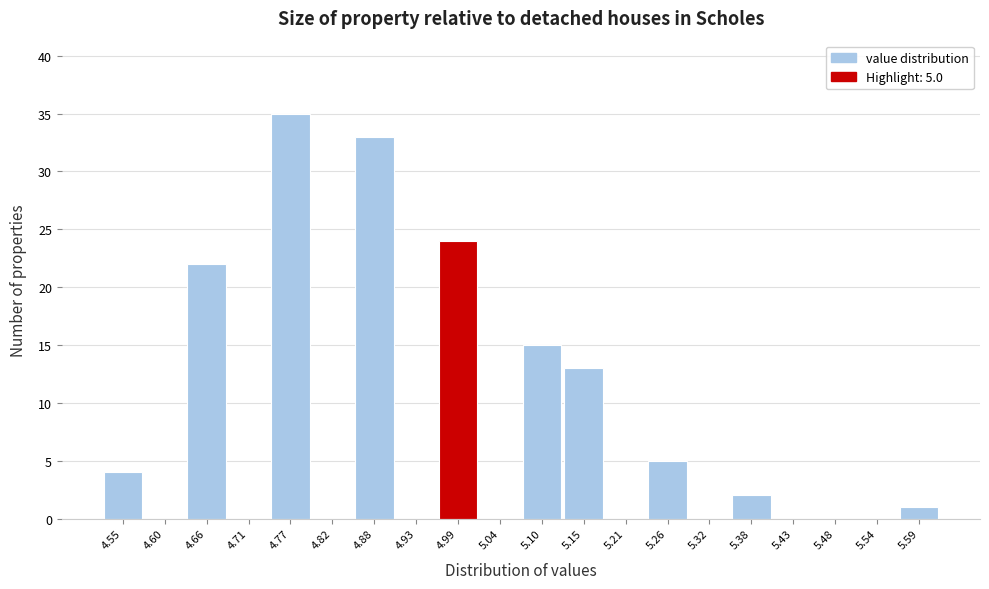

Reading left to right, transcribe all the data shown in this chart.

4.55=4	4.60=0	4.66=22	4.71=0	4.77=35	4.82=0	4.88=33	4.93=0	4.99=24	5.04=0	5.10=15	5.15=13	5.21=0	5.26=5	5.32=0	5.38=2	5.43=0	5.48=0	5.54=0	5.59=1